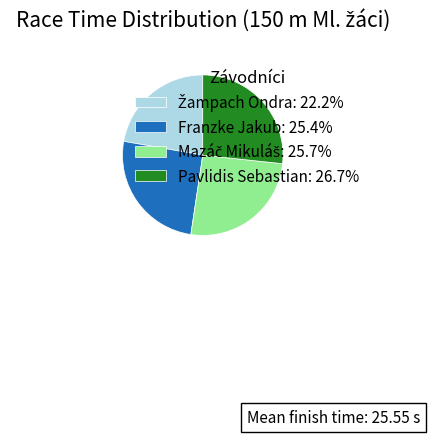

The Pavlidis Sebastian slice represents 27% of the pie. True or false?

True